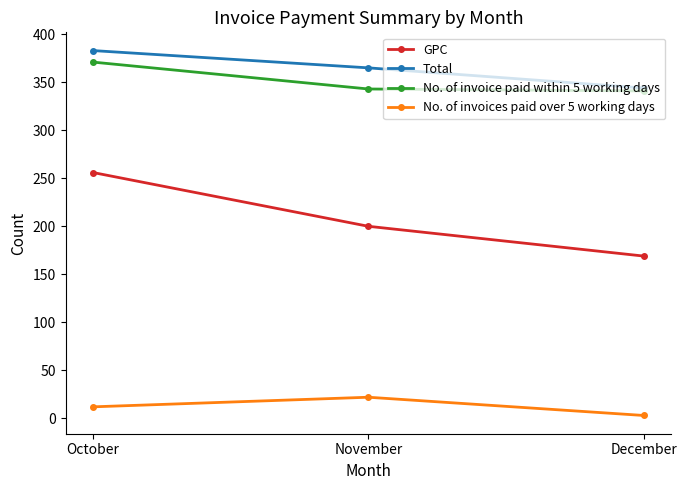

What is the sum of all No. of invoices paid over 5 working days values?

37